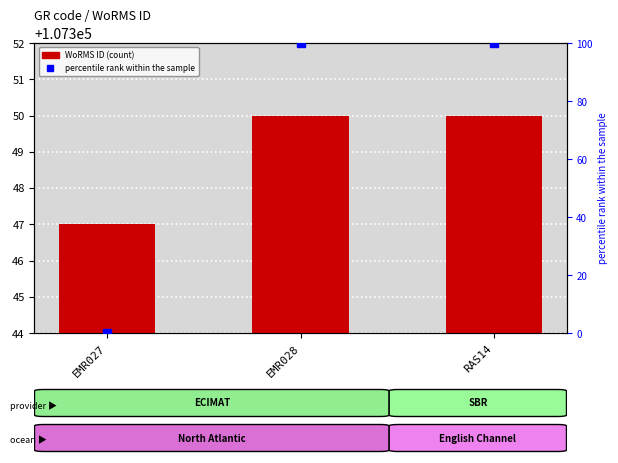

Reading left to right, list all the values displayed in this chart.

WoRMS ID: 107347	107350	107350
percentile rank within the sample: 0	100	100